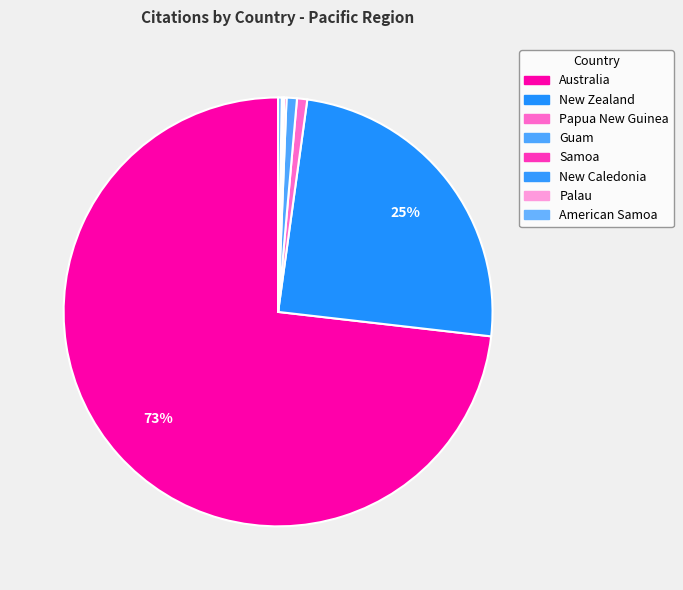

Is it true that Palau is 0% of the pie?

True